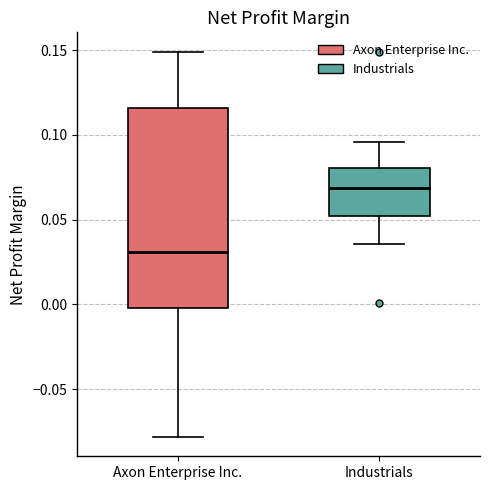

Reading left to right, read every box against the y-axis: the position of its median line, the range the box covers, and the ends of its whiskers. The values are not printed on the chart, so give them approximately, as read against the axis.

Axon Enterprise Inc.: median 0.030, box 0.000 to 0.115, whiskers -0.080 to 0.150
Industrials: median 0.070, box 0.050 to 0.080, whiskers 0.035 to 0.095